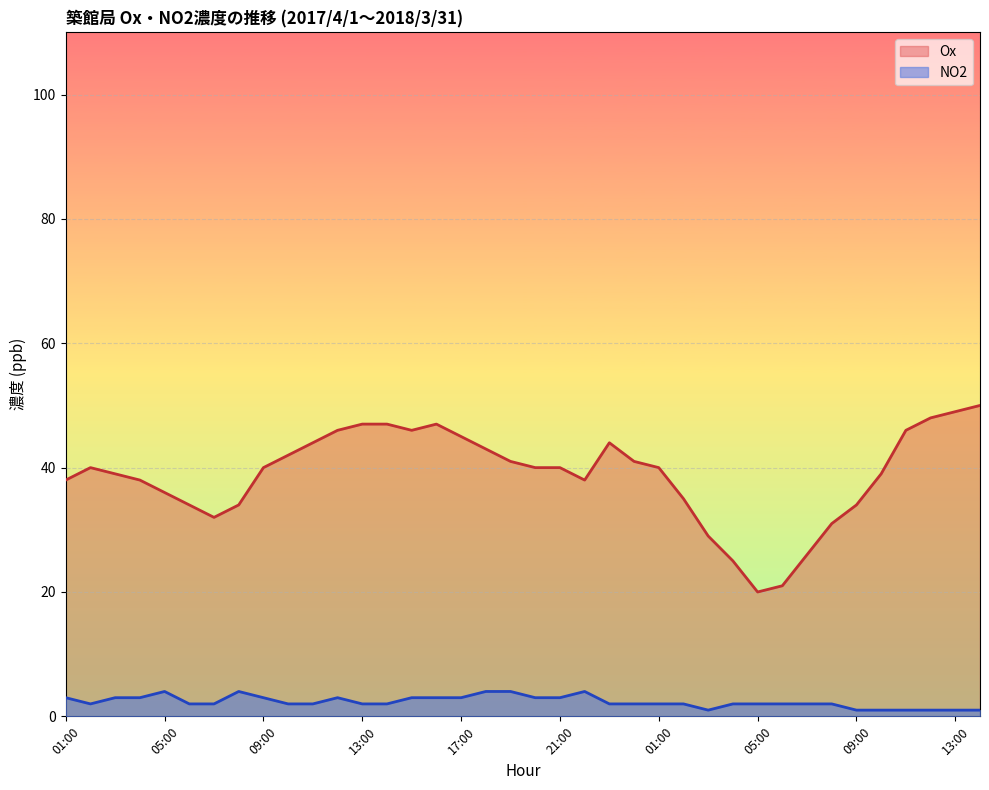

What is the sum of the NO2 values at 14:00 and 20:00?

5